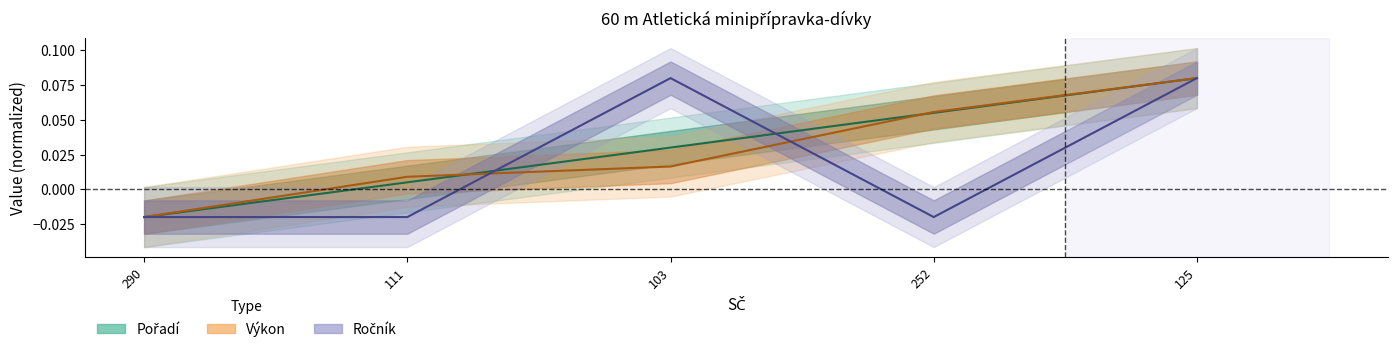

Reading left to right, what are all the values shown in this chart?

Pořadí: -0.0	0.0	0.0	0.1	0.1
Výkon: -0.0	0.0	0.0	0.1	0.1
Ročník: -0.0	-0.0	0.1	-0.0	0.1